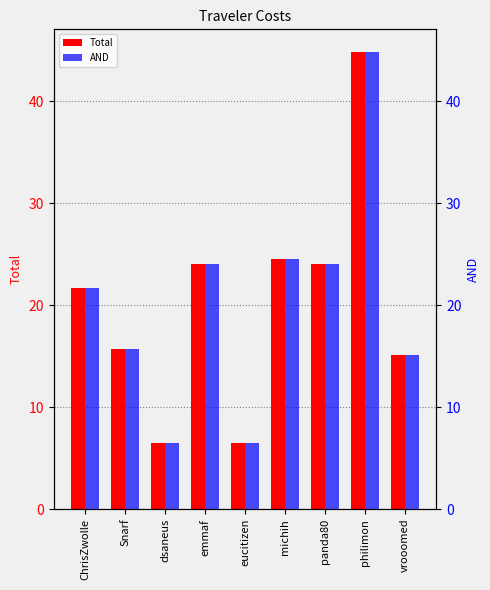

What are all the series names shown in the legend?

Total, AND